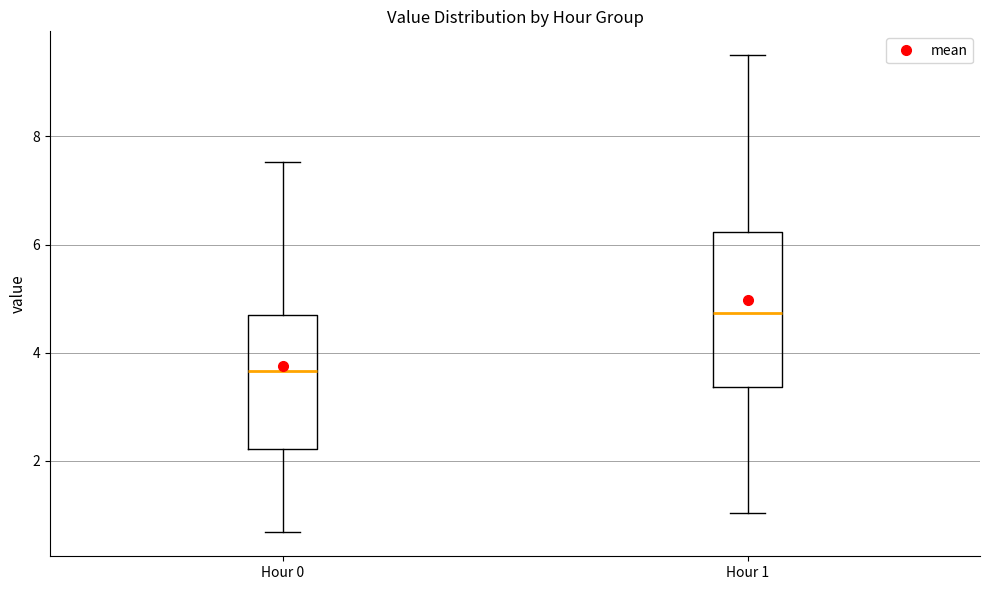

Reading left to right, read every box against the y-axis: the position of its median line, the range the box covers, and the ends of its whiskers. The values are not printed on the chart, so give them approximately, as read against the axis.

Hour 0: median 3.6, box 2.2 to 4.8, whiskers 0.6 to 7.6
Hour 1: median 4.8, box 3.4 to 6.2, whiskers 1.0 to 9.6